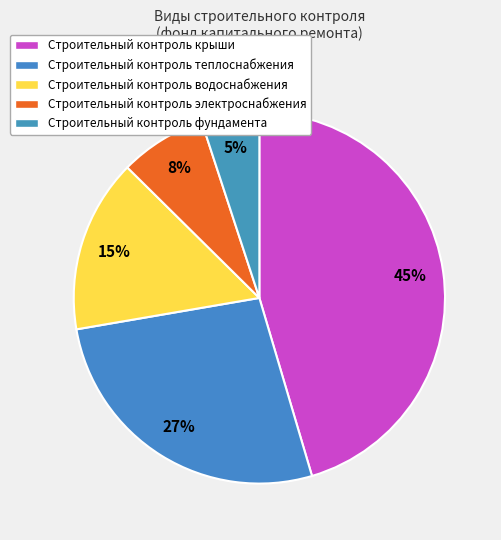

To the nearest percent, what portion does Строительный контроль фундамента represent?

5%